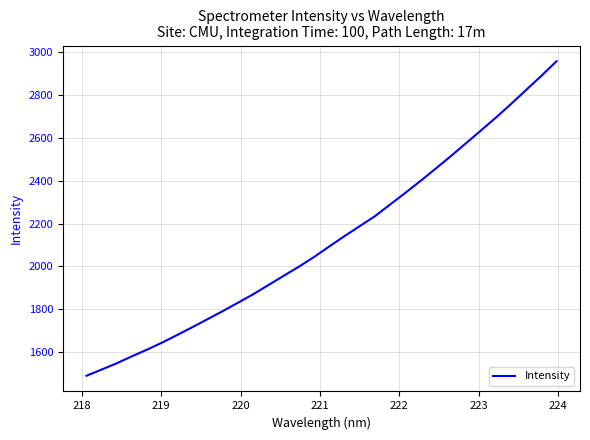

How many lines are shown in the chart?

1